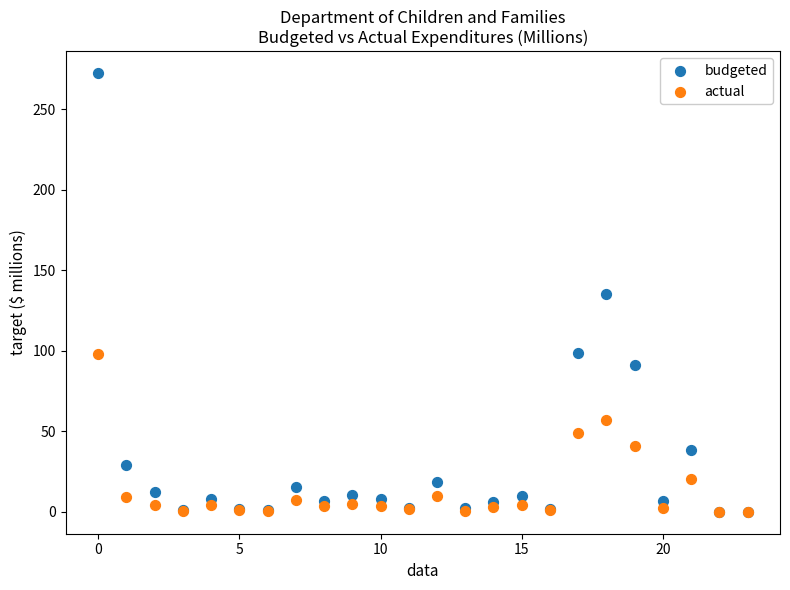

Which series has the largest Y range (max minus min)?

budgeted